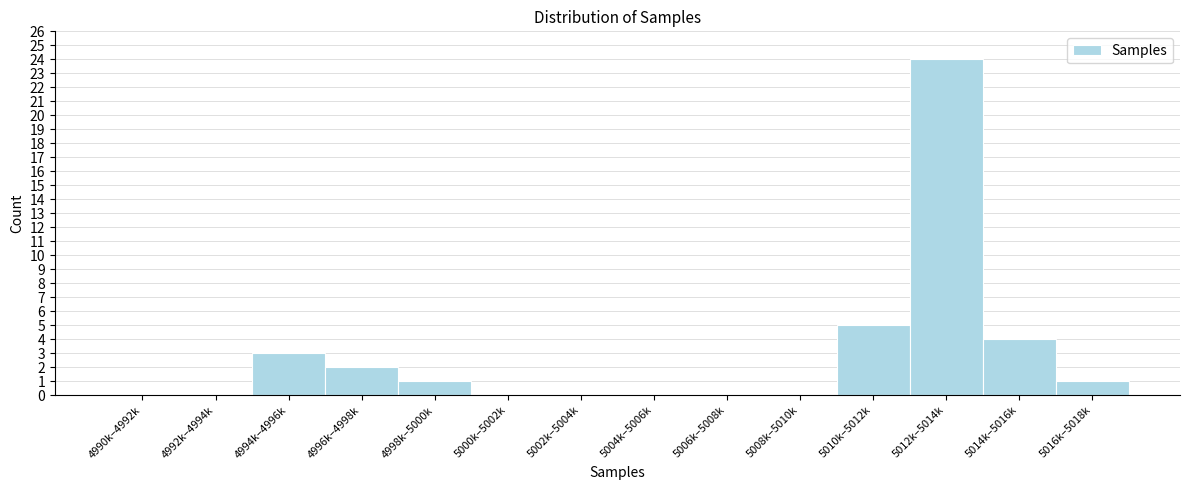

Reading right to left, list all the values displayed in this chart.

5016k–5018k=1	5014k–5016k=4	5012k–5014k=24	5010k–5012k=5	5008k–5010k=0	5006k–5008k=0	5004k–5006k=0	5002k–5004k=0	5000k–5002k=0	4998k–5000k=1	4996k–4998k=2	4994k–4996k=3	4992k–4994k=0	4990k–4992k=0